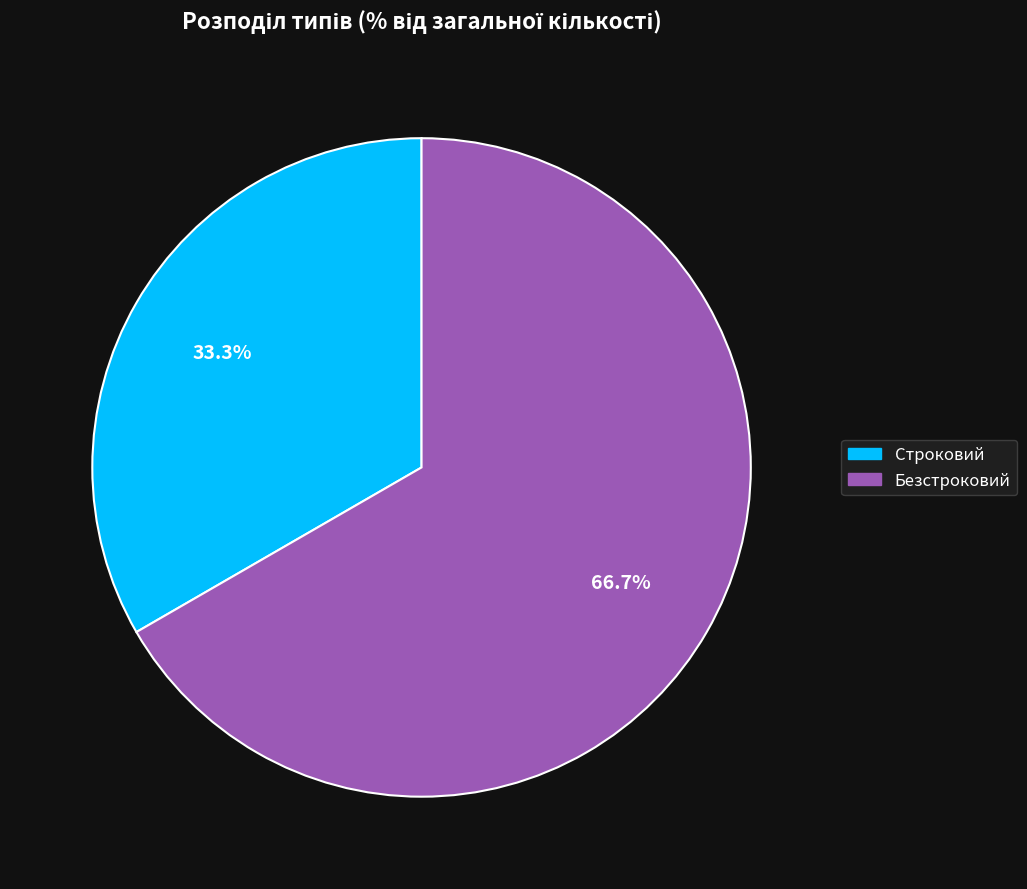

Count the number of slices in the pie.

2